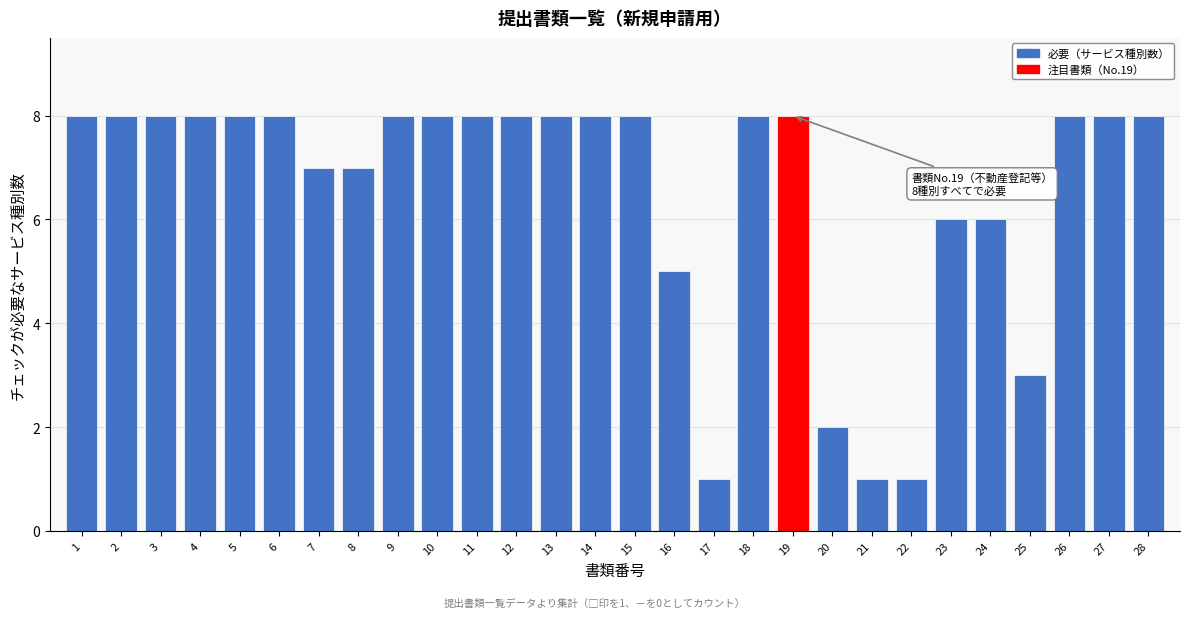

Reading right to left, transcribe all the data shown in this chart.

28=8	27=8	26=8	25=3	24=6	23=6	22=1	21=1	20=2	19=8	18=8	17=1	16=5	15=8	14=8	13=8	12=8	11=8	10=8	9=8	8=7	7=7	6=8	5=8	4=8	3=8	2=8	1=8